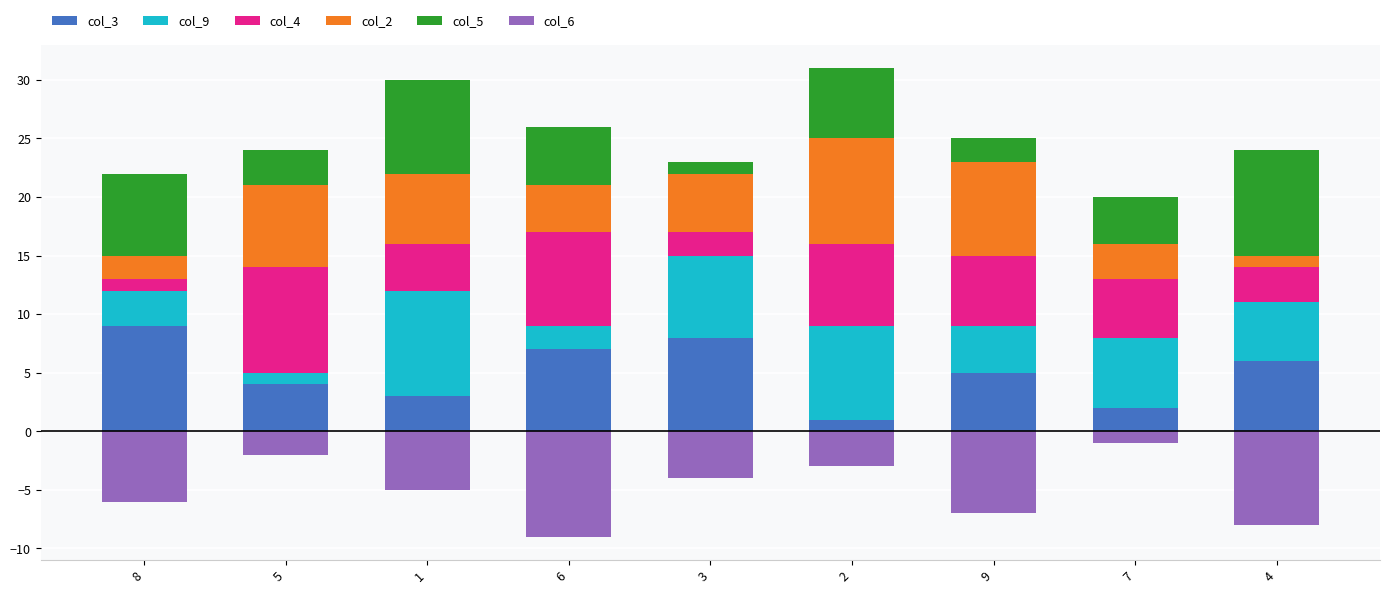

Rank the categories by col_4 value from lowest to highest.

8, 3, 4, 1, 7, 9, 2, 6, 5